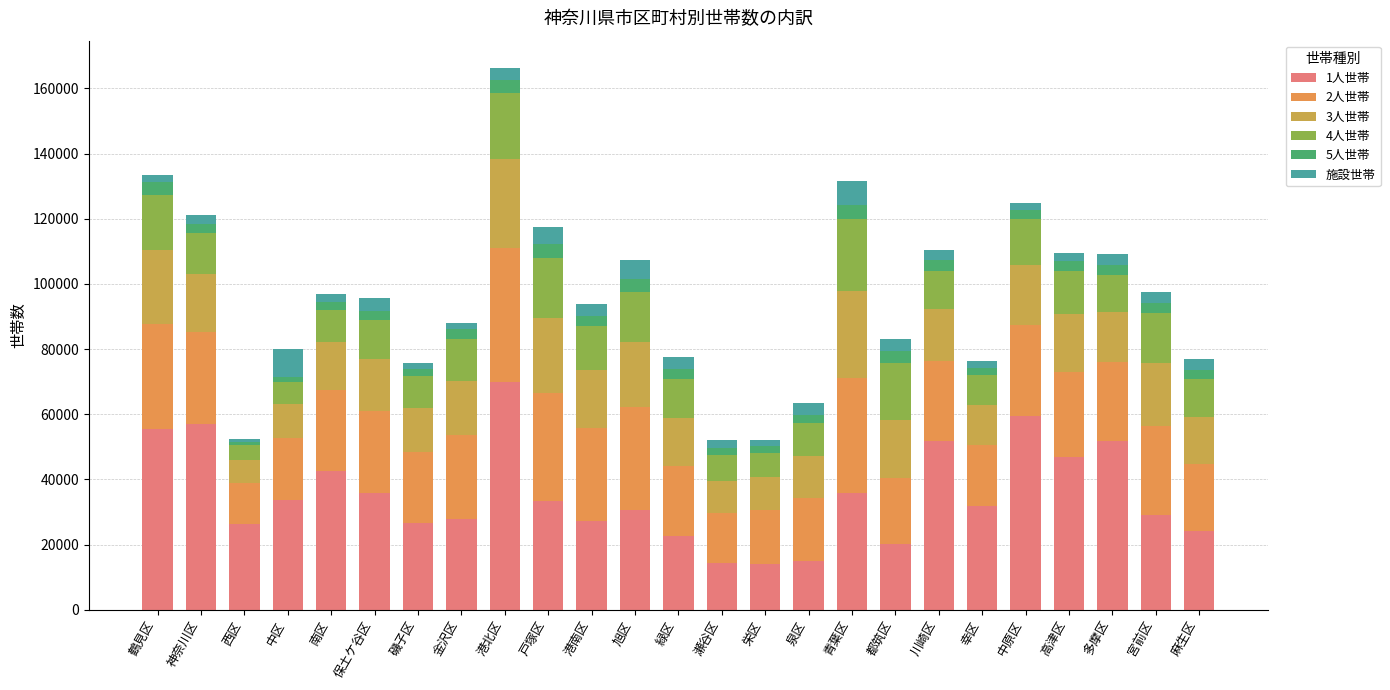

What value does the 施設世帯 series have at 中原区?

2231